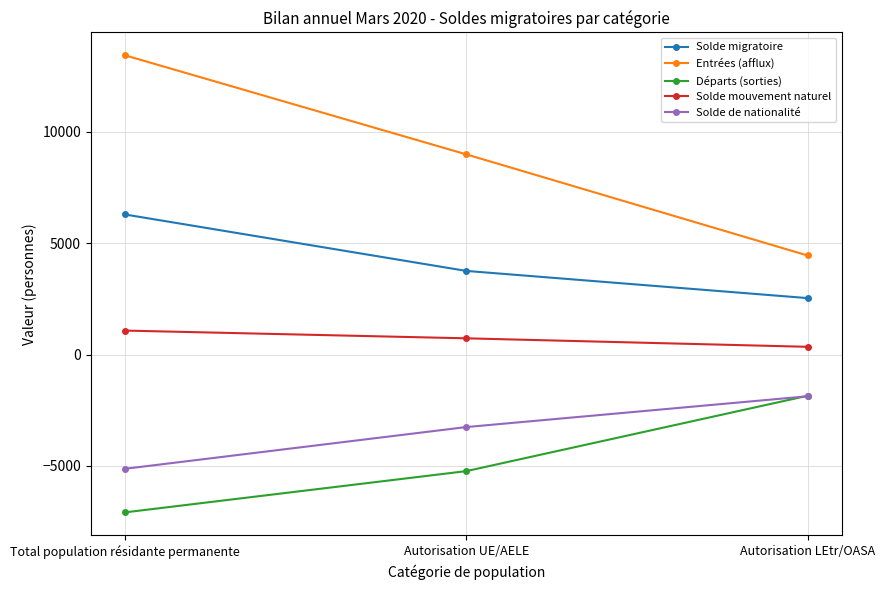

What is the label of the 3rd point from the left?

Autorisation LEtr/OASA